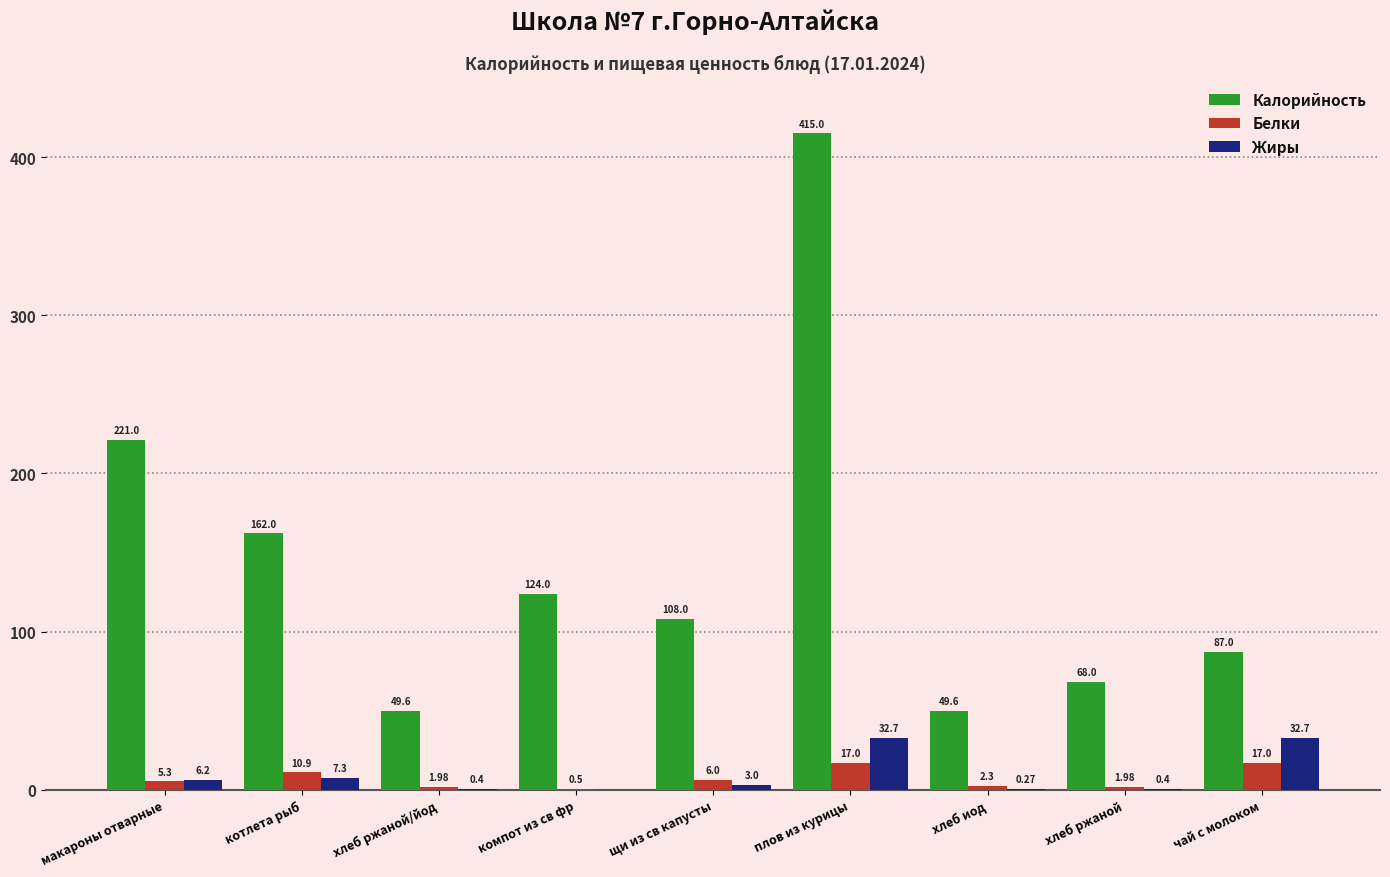

Which label corresponds to the largest value in the chart?

плов из курицы